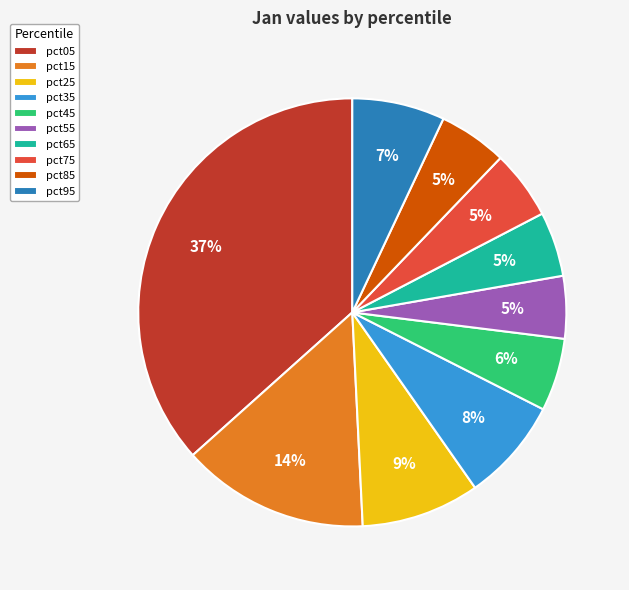

Does any single category account for the majority?

No